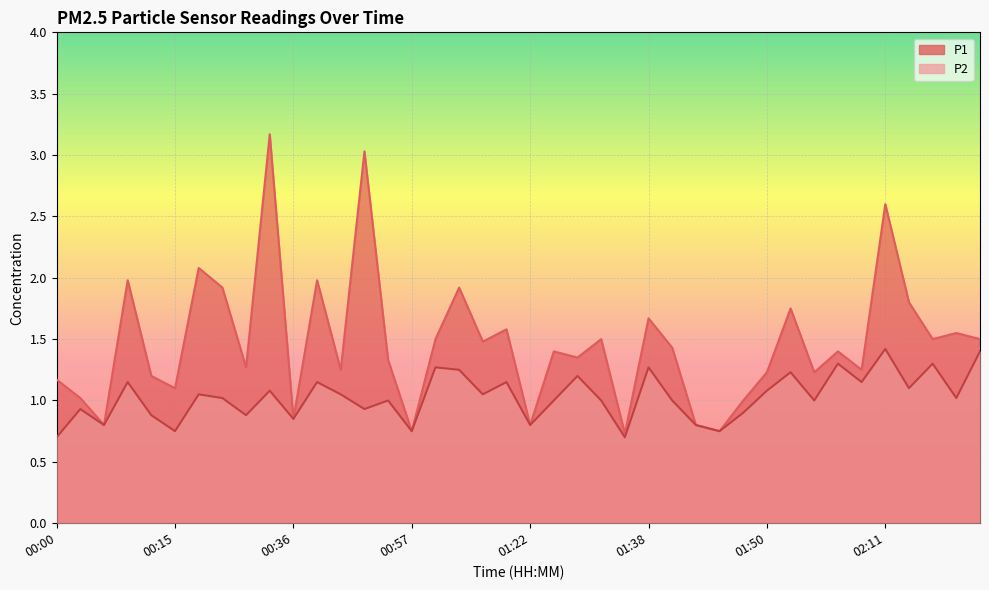

What position from the left is 01:40?

27